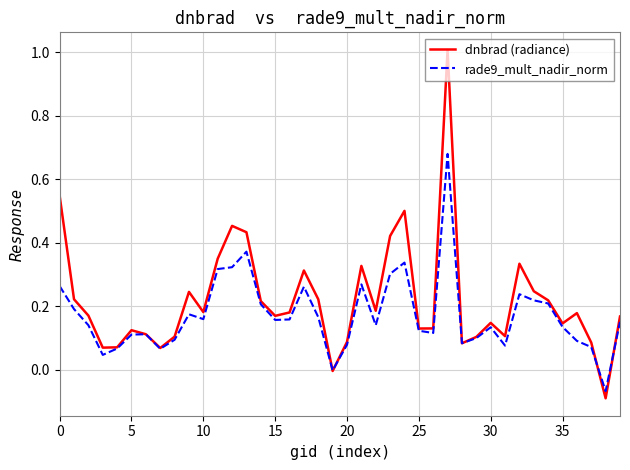

Which series has the widest spread of values?

dnbrad (radiance)